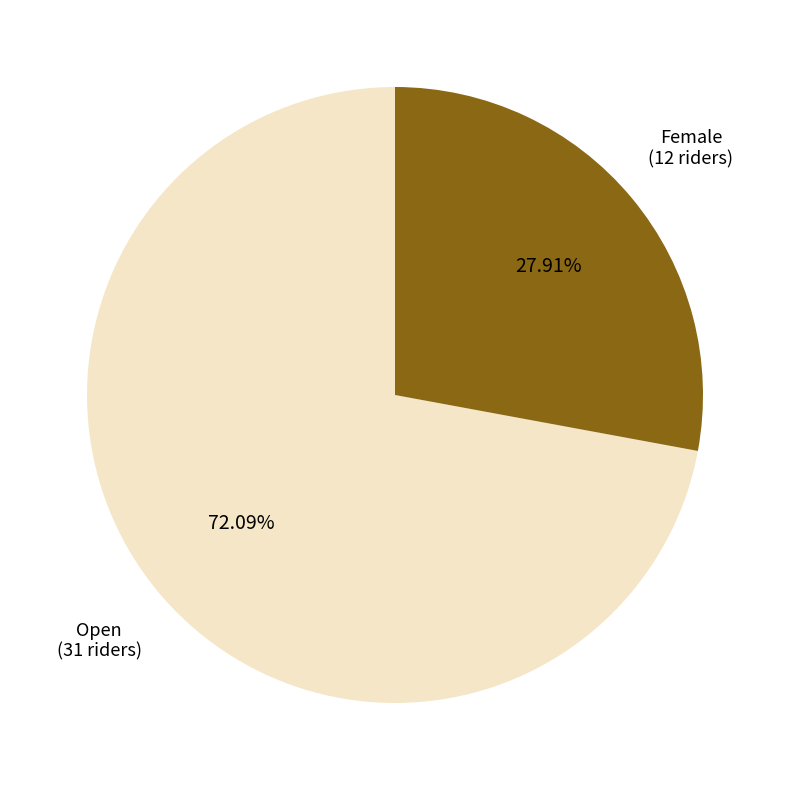

To the nearest percent, what is the combined percentage of Female and Open?

100%